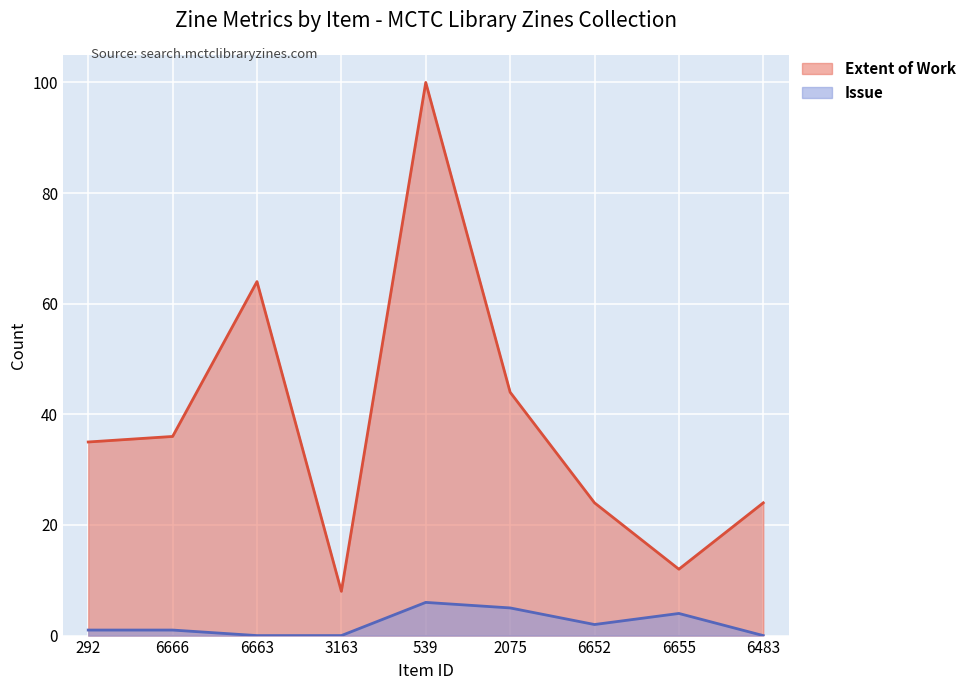

At which category does Extent of Work reach its first local valley?

3163